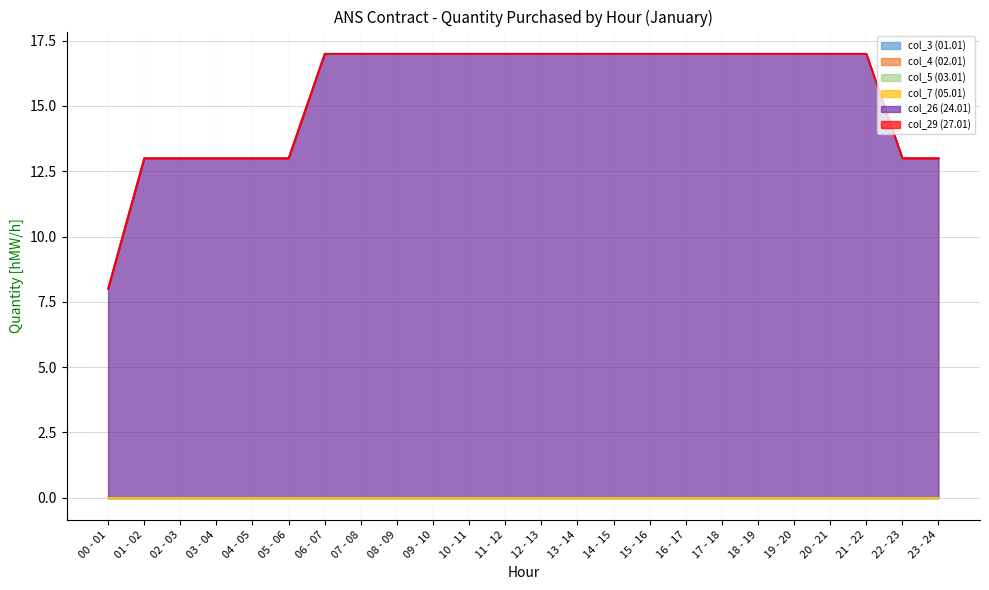

Count the number of categories in the chart.

24